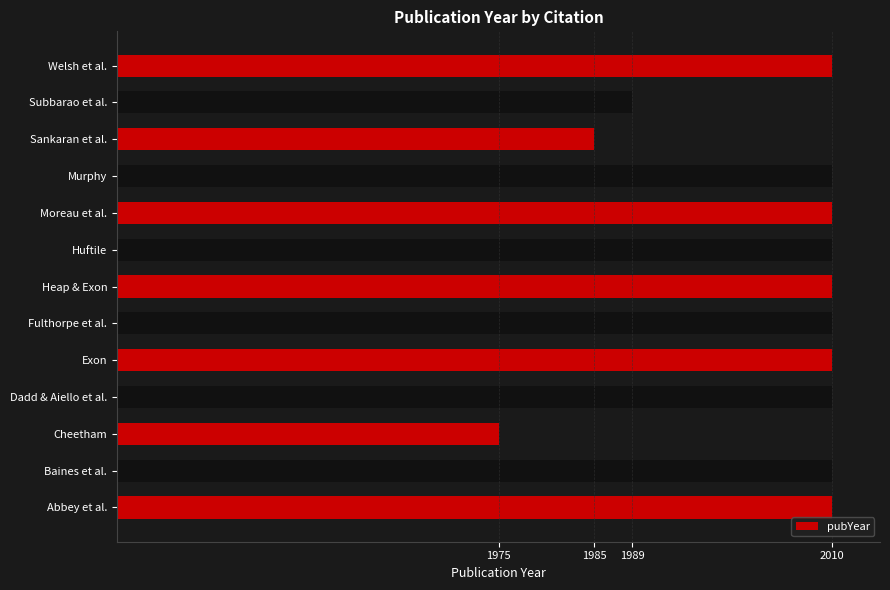

The chart shows a value of 52 at Dadd & Aiello et al.. True or false?

False